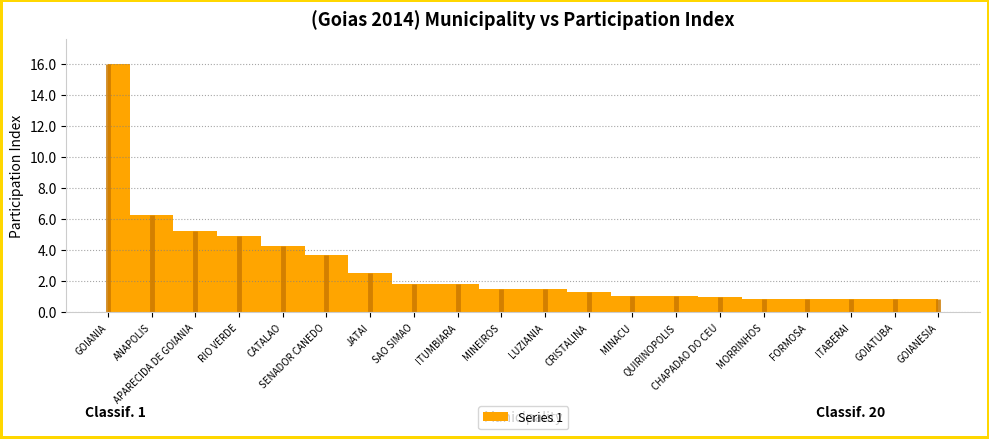

What is the difference between the values at GOIATUBA and SENADOR CANEDO?

2.8